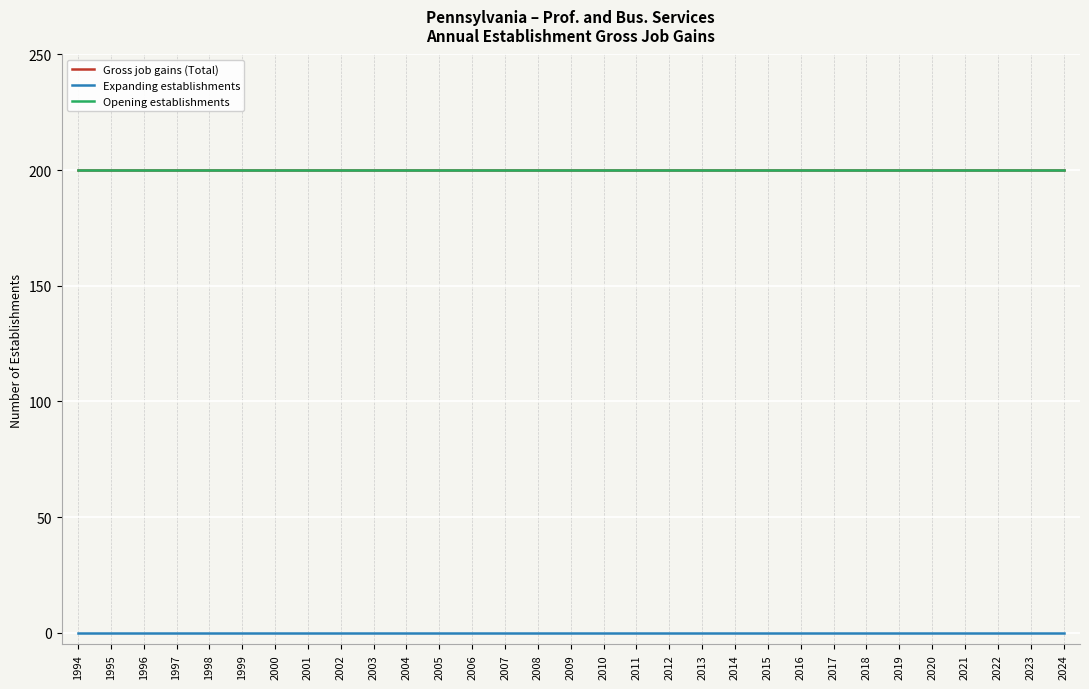

Does the chart display data point markers on the line(s)?

No